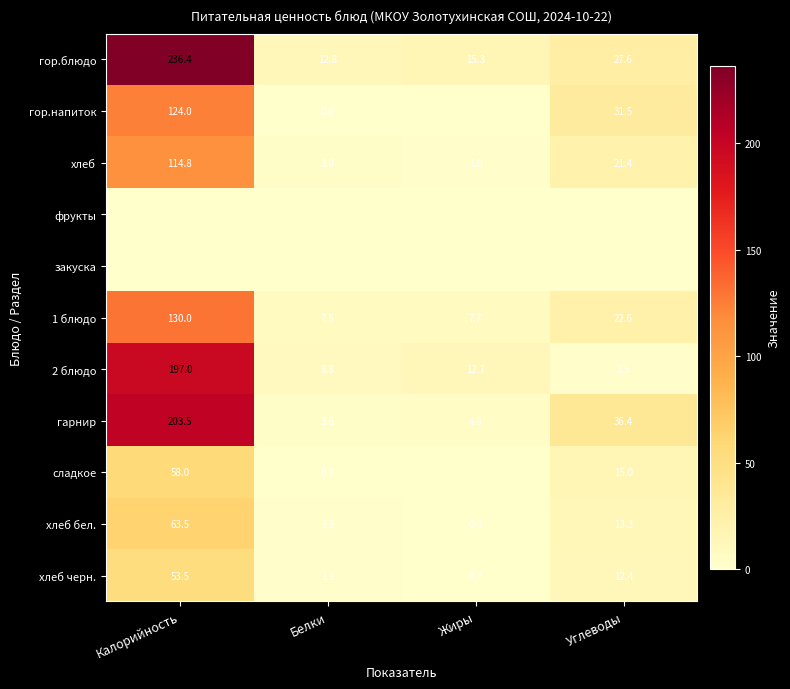

What is the lowest value of the хлеб бел. series?

0.6